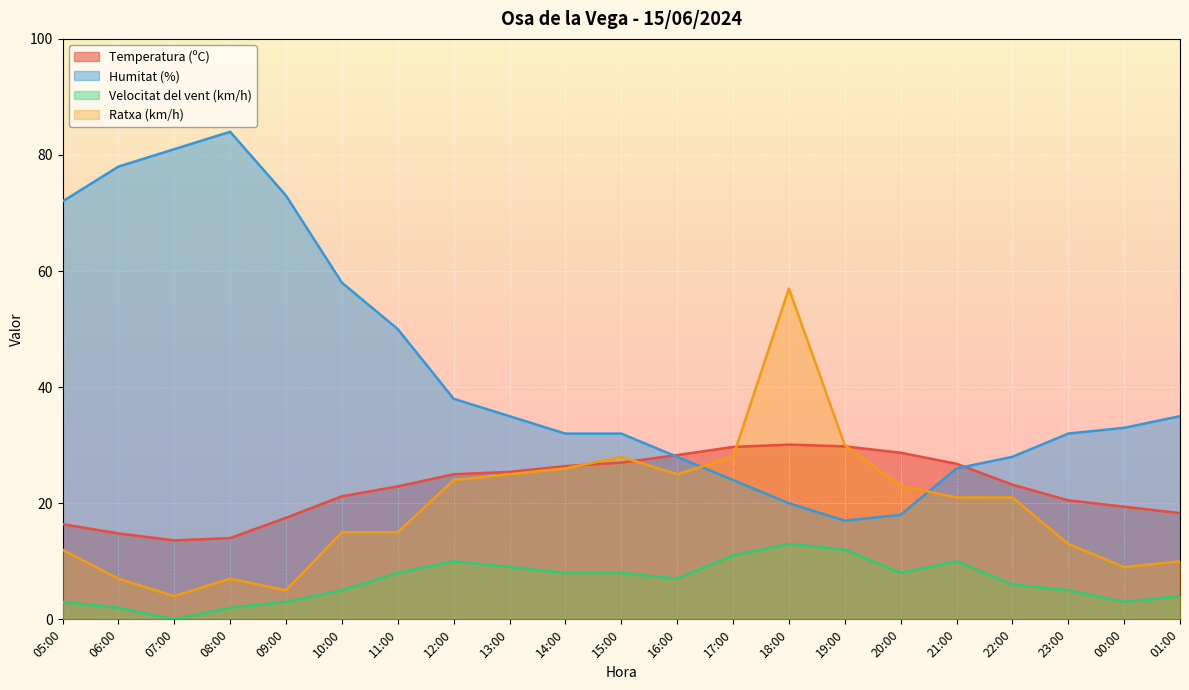

Is it true that Ratxa (km/h) equals 12.4 at 00:00?

False